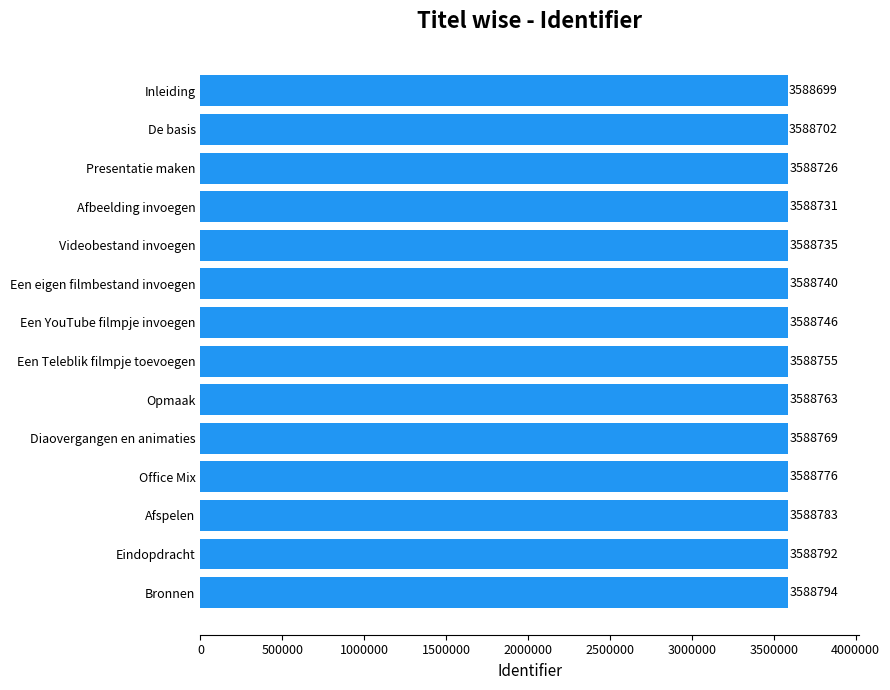

What is the greatest value displayed?

3588794